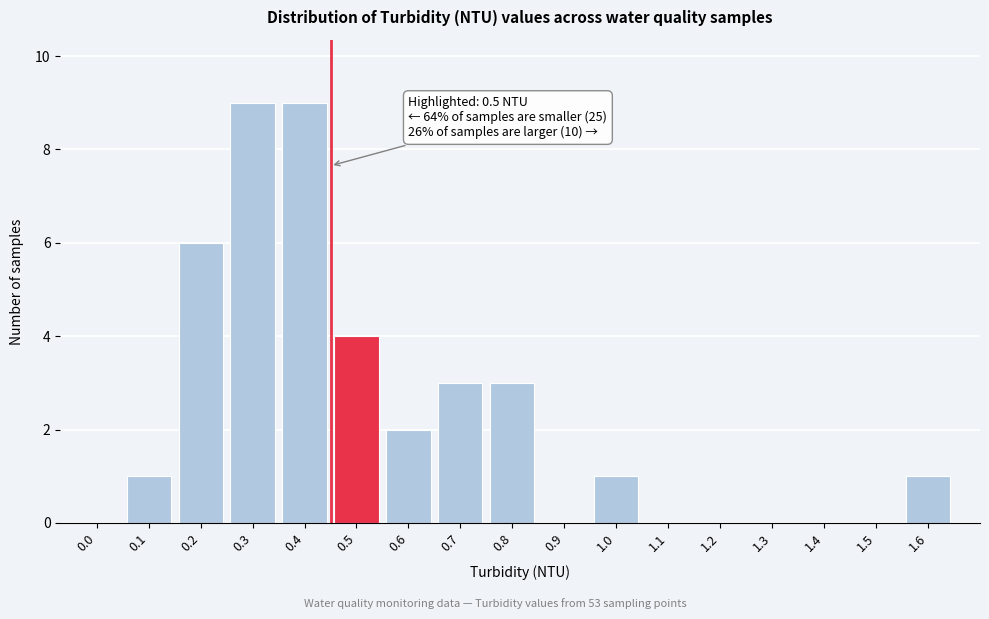

Reading left to right, list all the values displayed in this chart.

0.0=0	0.1=1	0.2=6	0.3=9	0.4=9	0.5=4	0.6=2	0.7=3	0.8=3	0.9=0	1.0=1	1.1=0	1.2=0	1.3=0	1.4=0	1.5=0	1.6=1